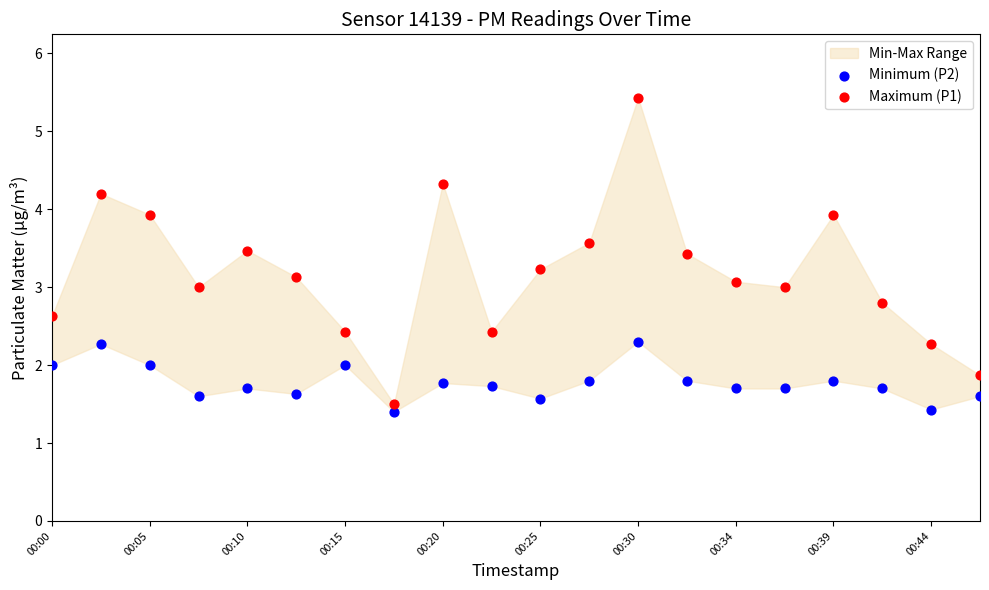

Across all data points, what is the range of Y values (max minus min)?

4.0